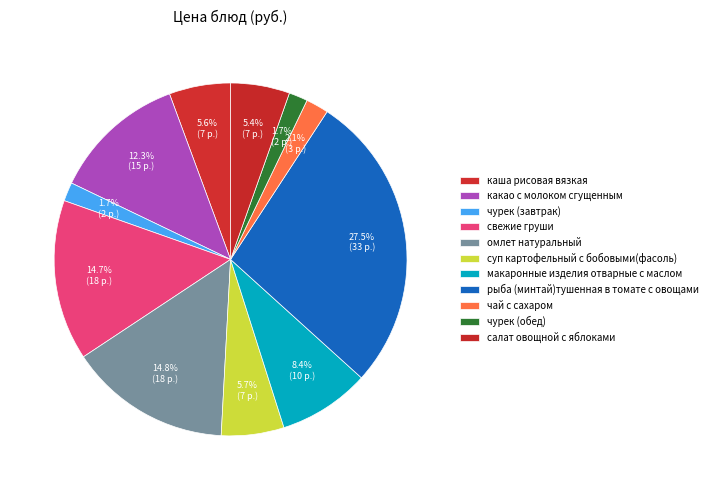

How many slices are in this pie chart?

11